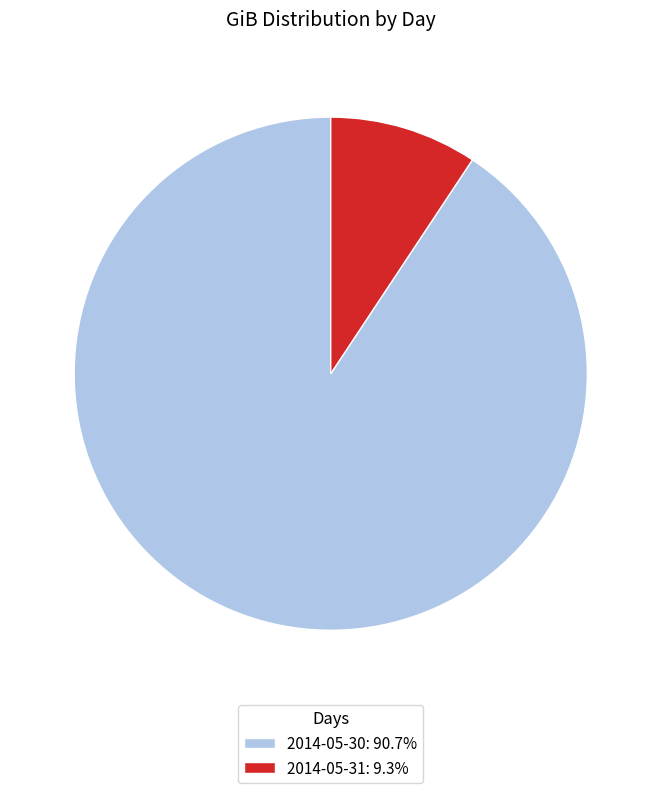

Which category has the biggest portion of the pie?

2014-05-30